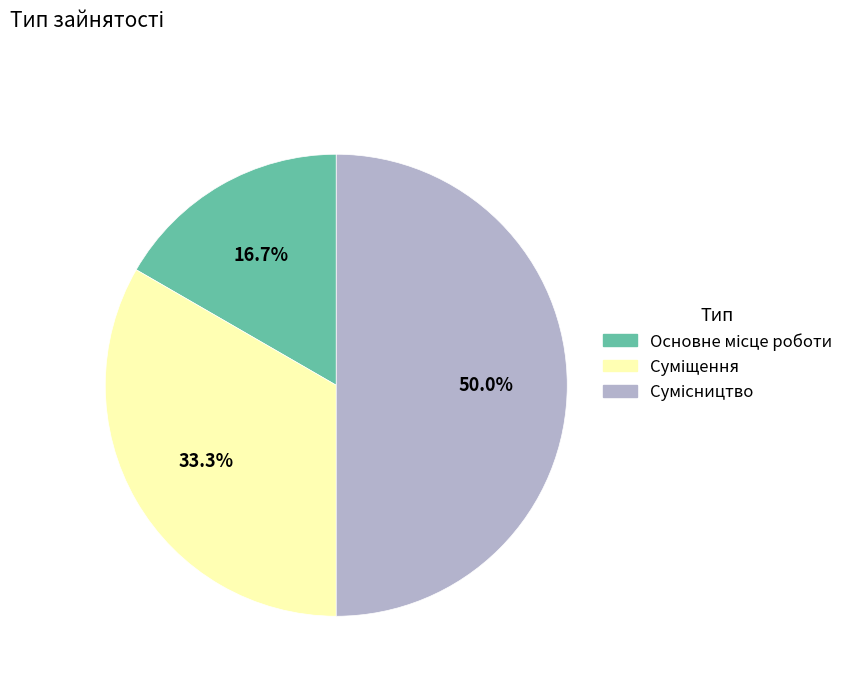

What is the ratio of the value at Основне місце роботи to the value at Сумісництво?

0.3